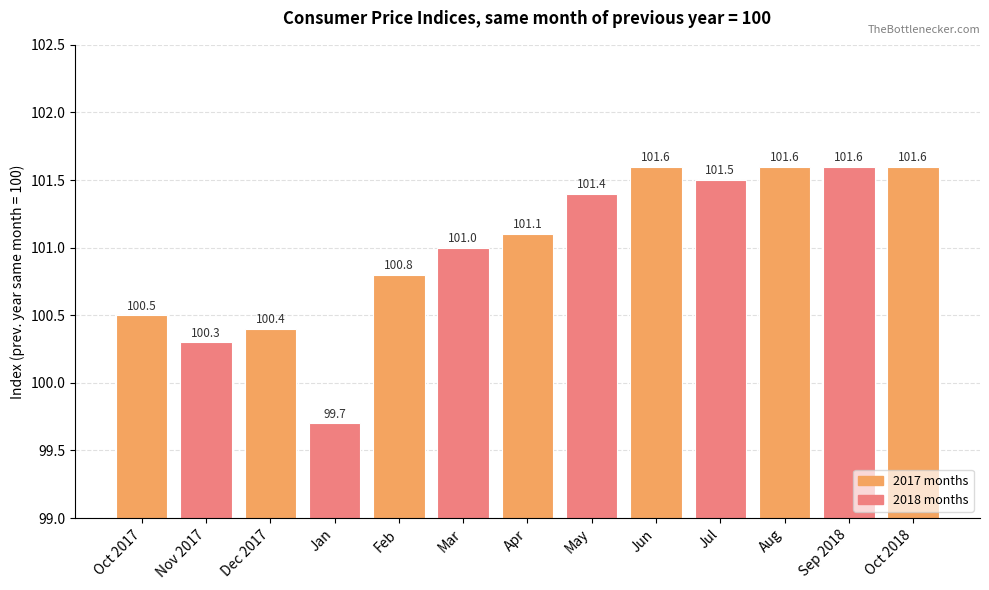

How many data points does each series have?

13